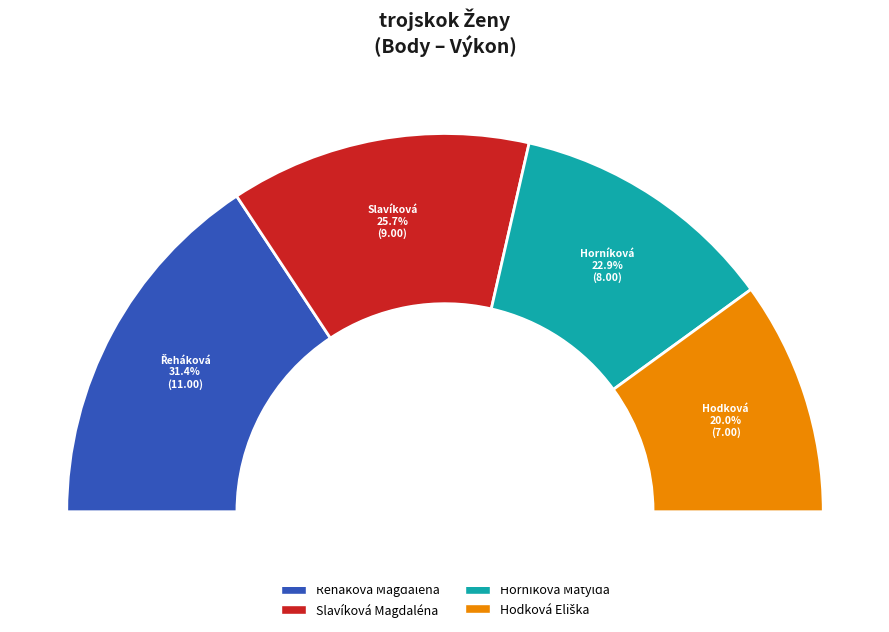

To the nearest percent, what is the difference between the Řeháková Magdaléna and Hodková Eliška slice percentages?

11%